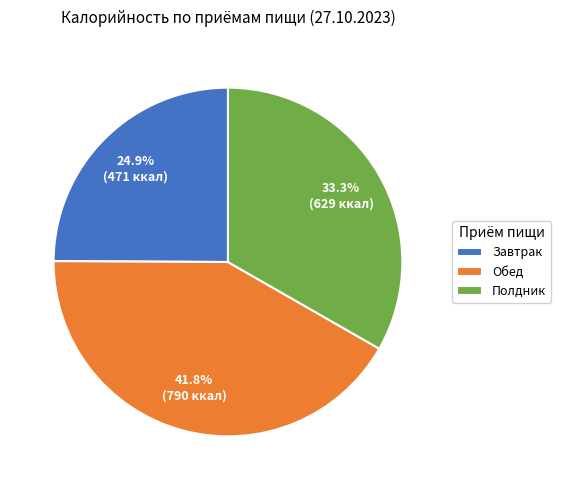

Is the sum of Завтрак and Полдник greater than half?

Yes